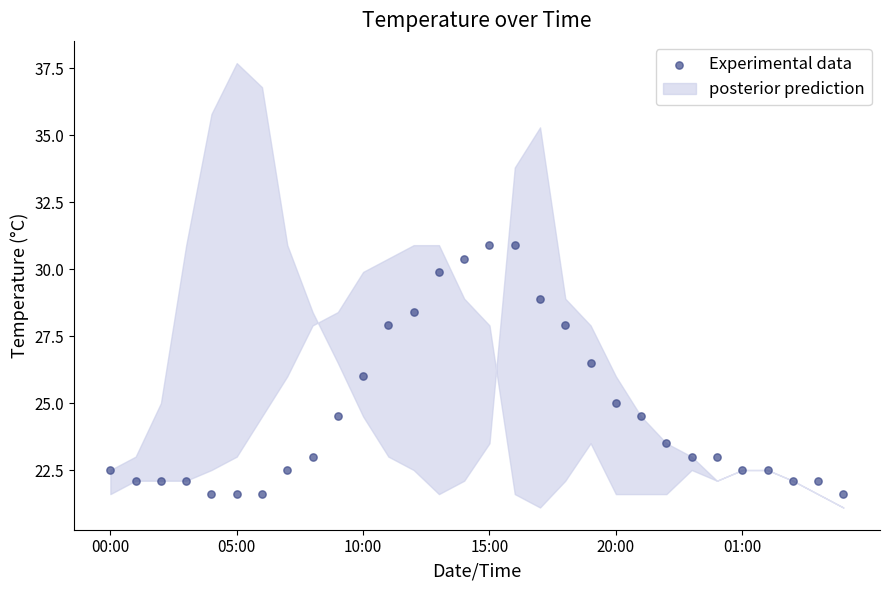

What is the range of Y values (max minus min)?

9.3